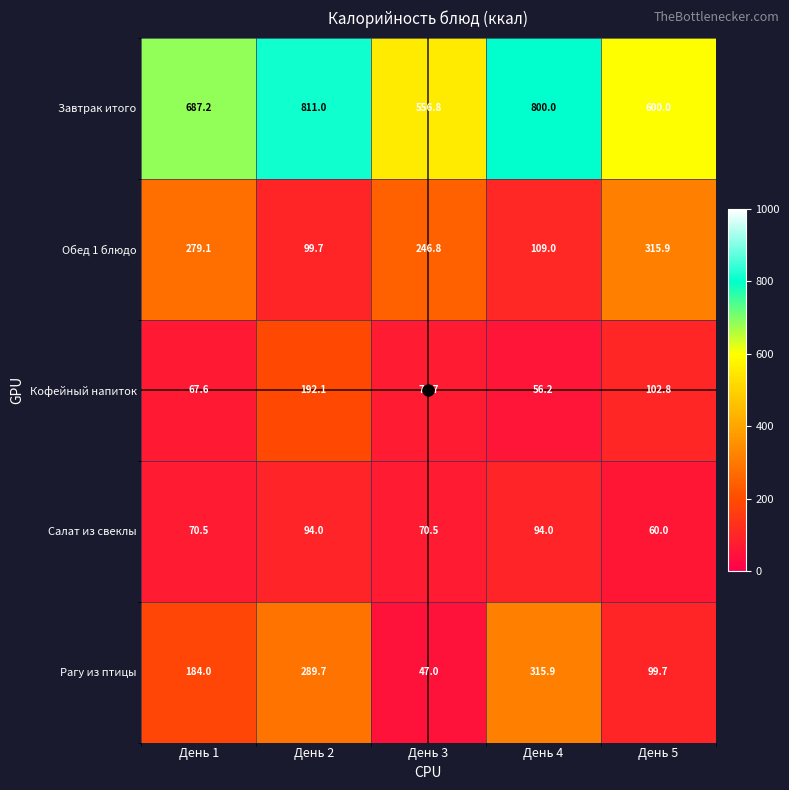

At which label does Завтрак итого first exceed 687?

День 1